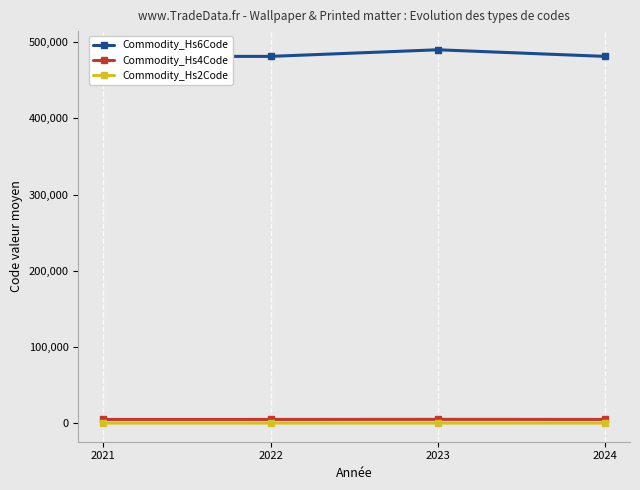

Read the Commodity_Hs2Code value at 2024.

48.0